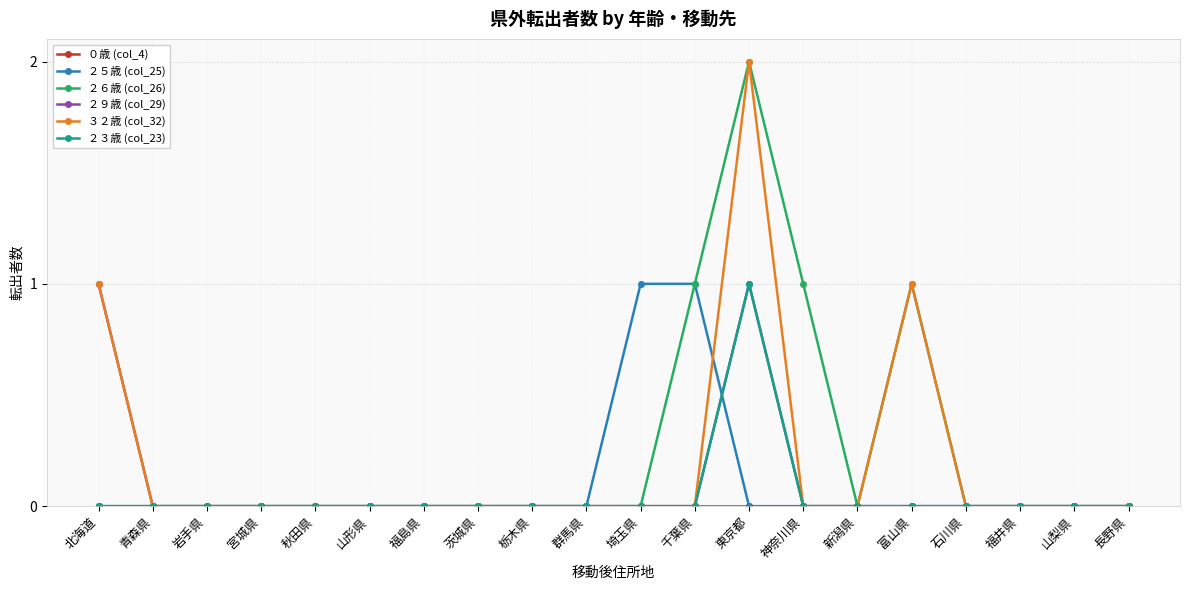

True or false: ２３歳 (col_23) has a value of 1 at 宮城県.

False